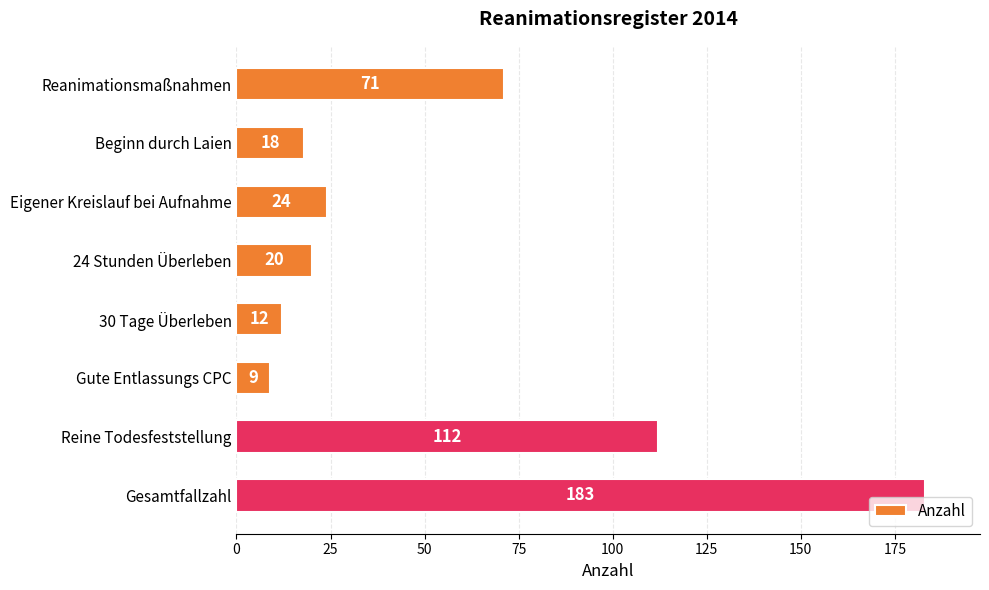

List the labels in order of value, smallest first.

Gute Entlassungs CPC, 30 Tage Überleben, Beginn durch Laien, 24 Stunden Überleben, Eigener Kreislauf bei Aufnahme, Reanimationsmaßnahmen, Reine Todesfeststellung, Gesamtfallzahl